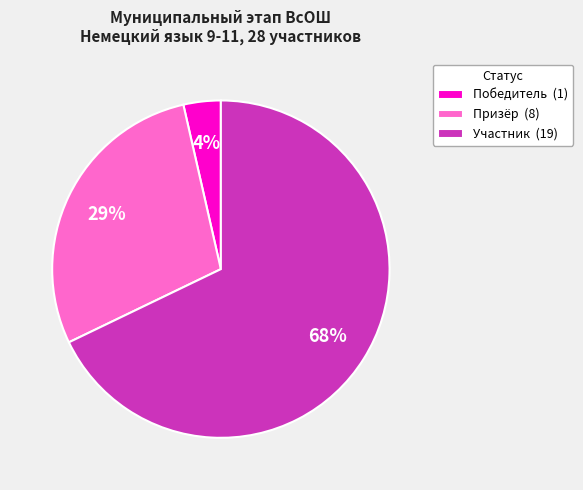

Is it true that Победитель is 4% of the pie?

True